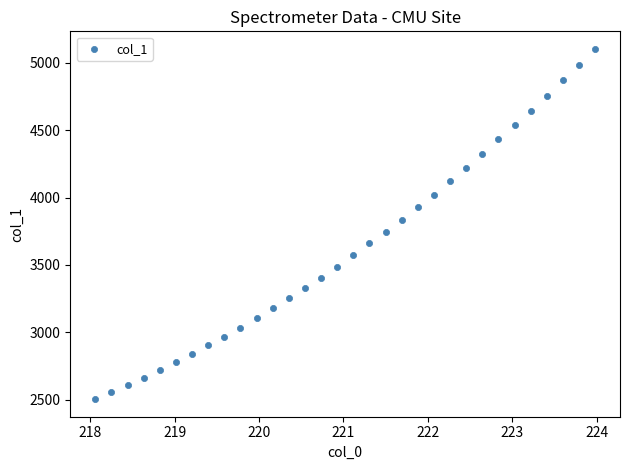

What is the range of Y values (max minus min)?

2596.2